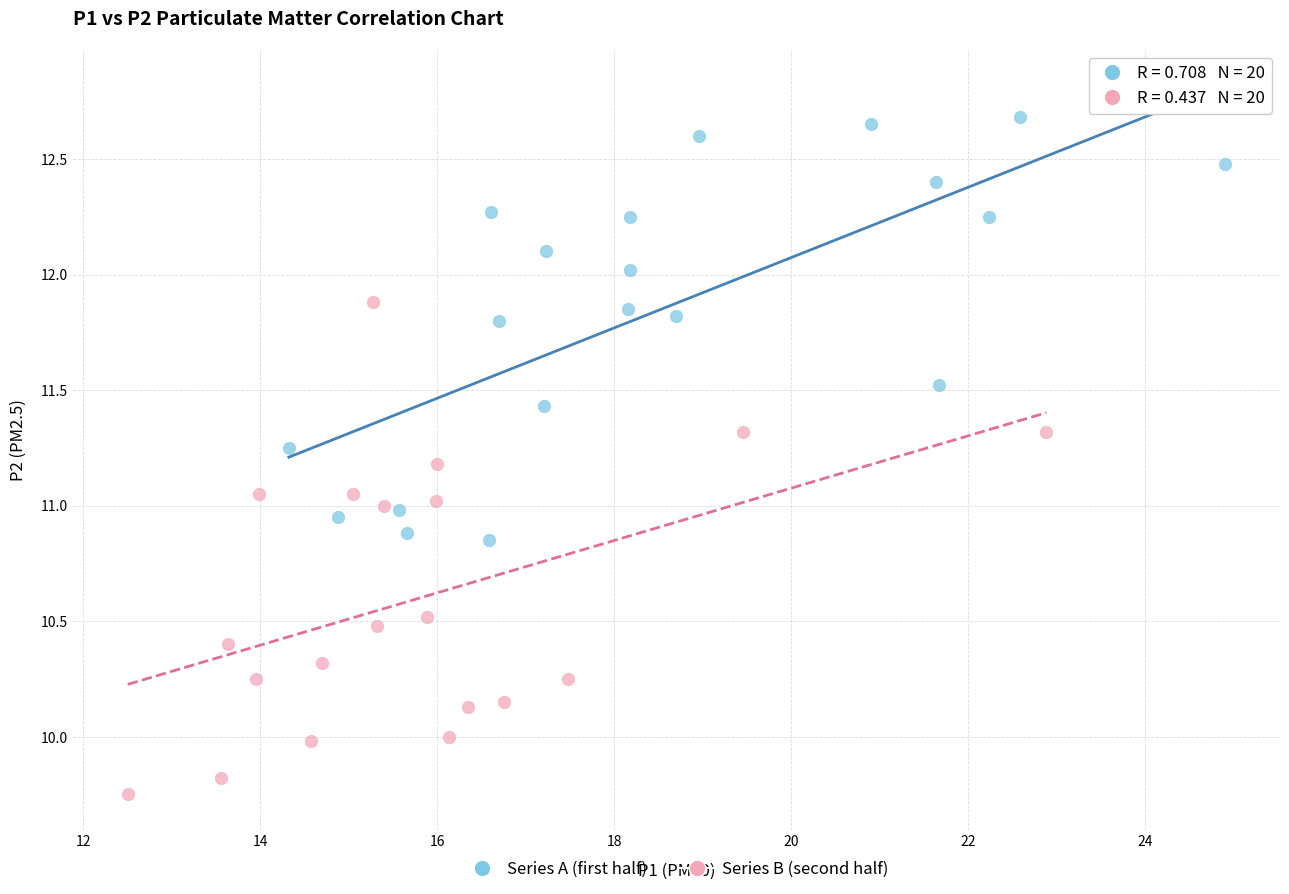

Which series contains the lowest Y value?

Series B (second half)